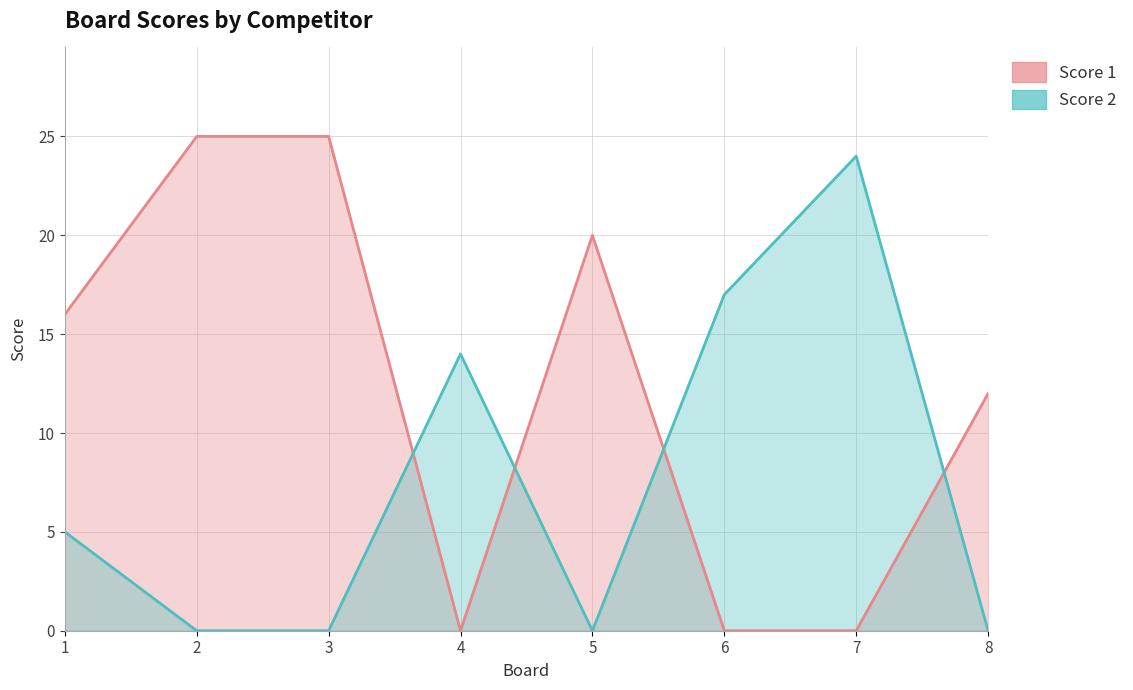

How many times do Score 2 and Score 1 cross each other?

4